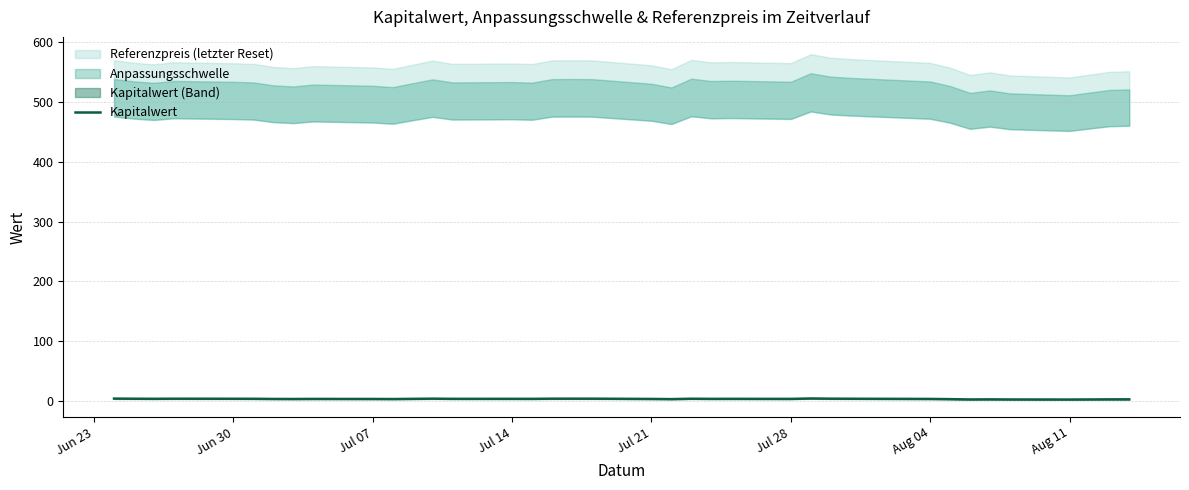

Does the chart display data point markers on the line(s)?

No